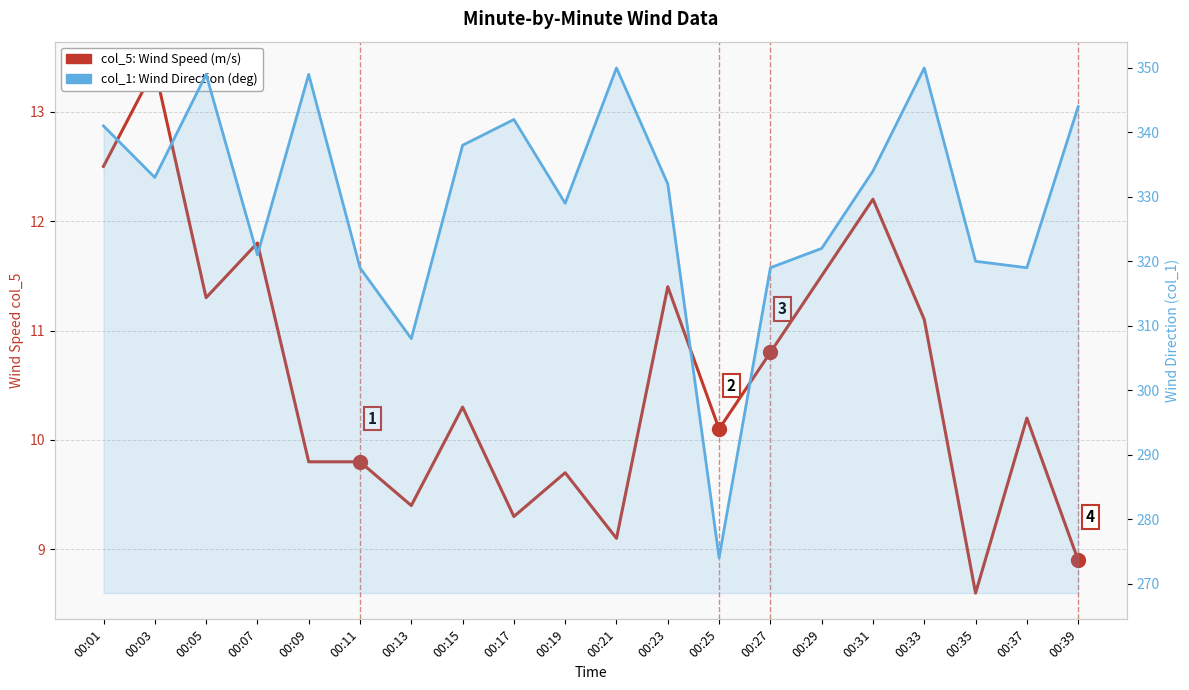

Reading left to right, what are all the values shown in this chart?

col_5: Wind Speed: 00:01=12.5	00:03=13.4	00:05=11.3	00:07=11.8	00:09=9.8	00:11=9.8	00:13=9.4	00:15=10.3	00:17=9.3	00:19=9.7	00:21=9.1	00:23=11.4	00:25=10.1	00:27=10.8	00:29=11.5	00:31=12.2	00:33=11.1	00:35=8.6	00:37=10.2	00:39=8.9
col_1: Wind Direction: 00:01=341.0	00:03=333.0	00:05=349.0	00:07=321.0	00:09=349.0	00:11=319.0	00:13=308.0	00:15=338.0	00:17=342.0	00:19=329.0	00:21=350.0	00:23=332.0	00:25=274.0	00:27=319.0	00:29=322.0	00:31=334.0	00:33=350.0	00:35=320.0	00:37=319.0	00:39=344.0